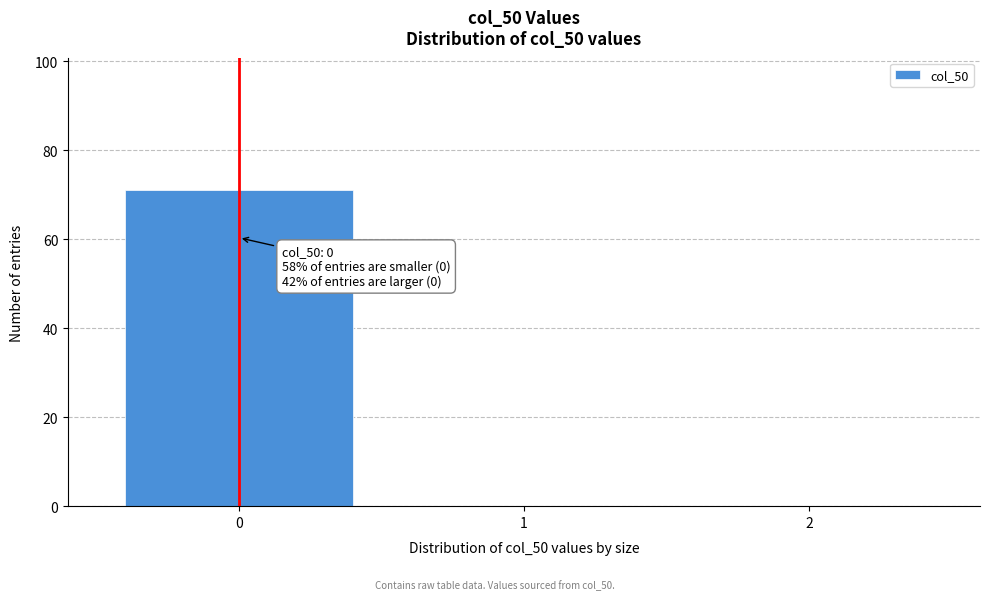

Reading left to right, extract all data points from this chart.

0=71	1=0	2=0